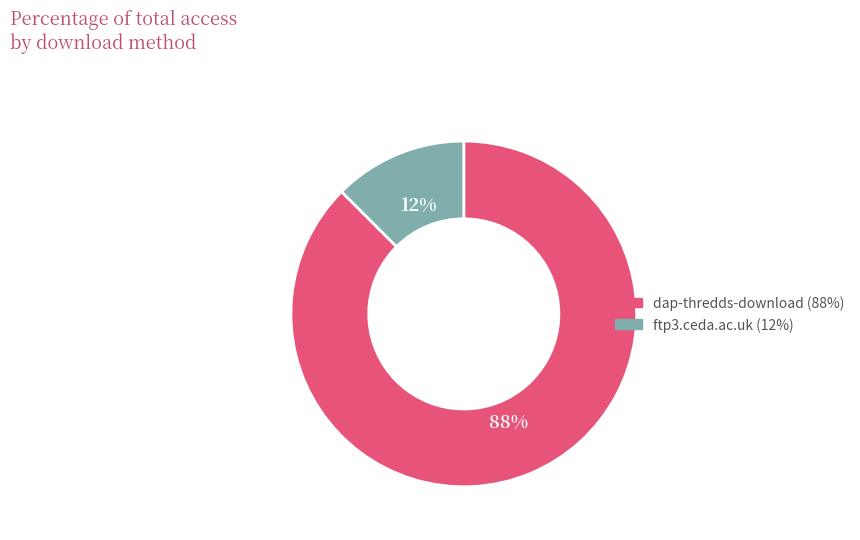

Rank the categories by value from highest to lowest.

dap-thredds-download, ftp3.ceda.ac.uk